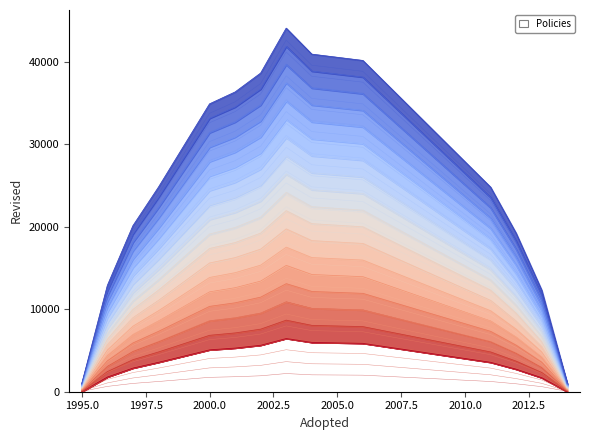

True or false: the data shows 22042.1 at 2005.0.

False